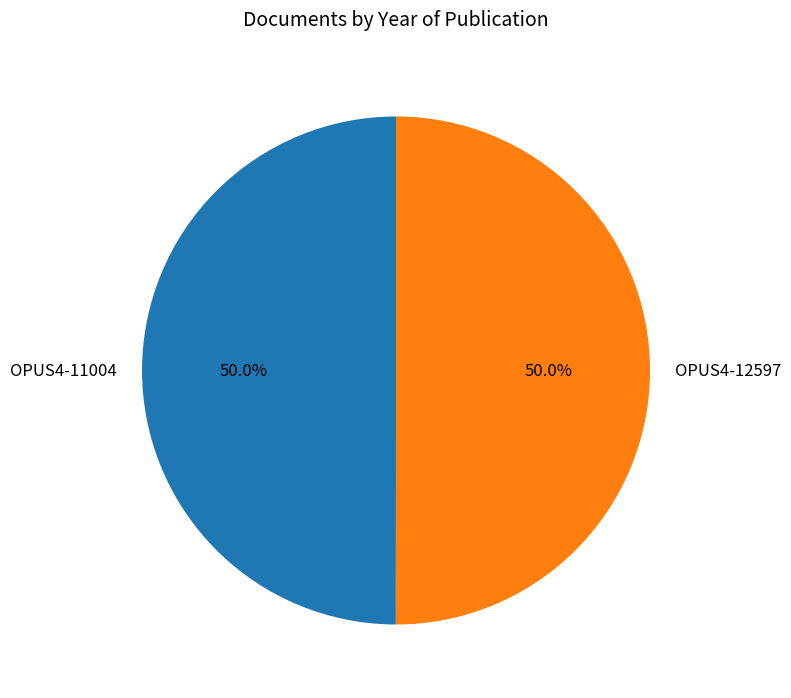

What is the ratio of the value at OPUS4-12597 to the value at OPUS4-11004?

1.0